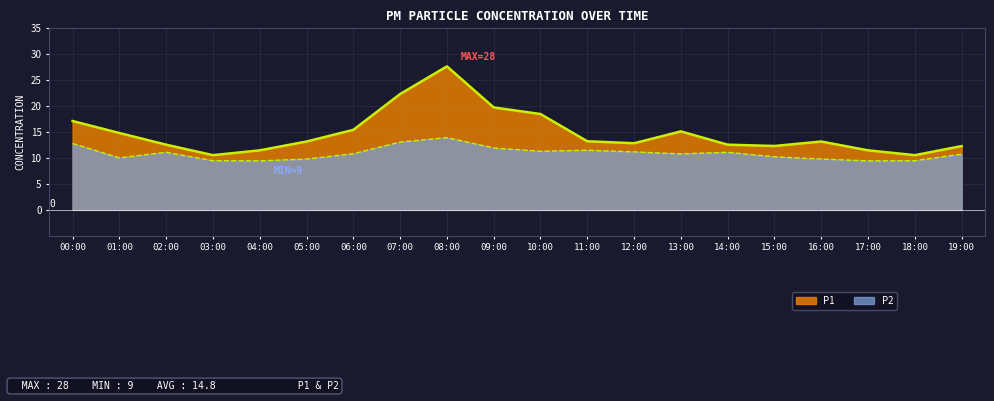

What is the label of the 14th point from the right?

06:00